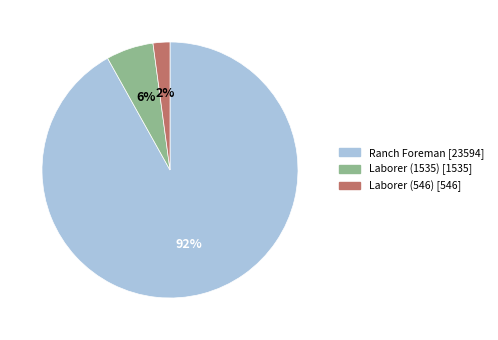

Do Laborer (546) [546] and Ranch Foreman [23594] together represent more than half of the pie?

Yes